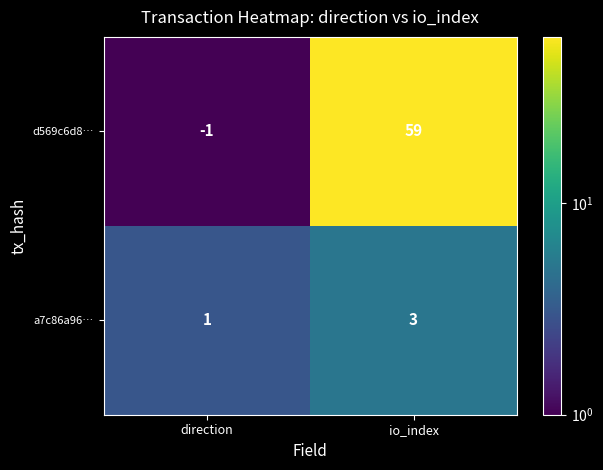

What is the sum of the d569c6d8… values at direction and io_index?

58